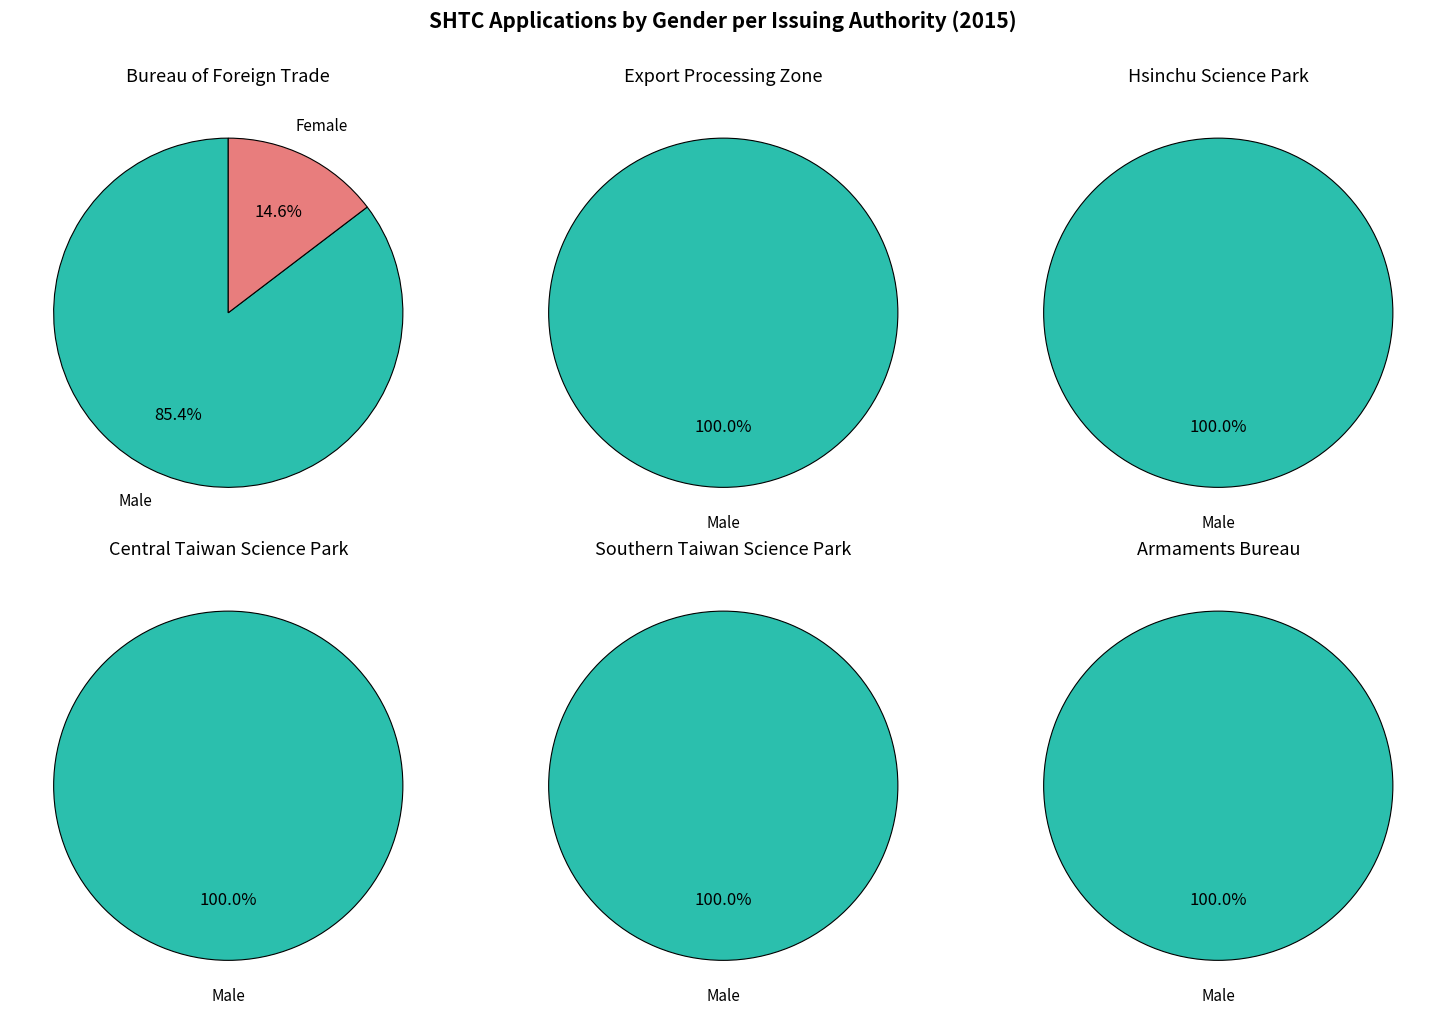

Which category has the smallest portion of the pie?

Female